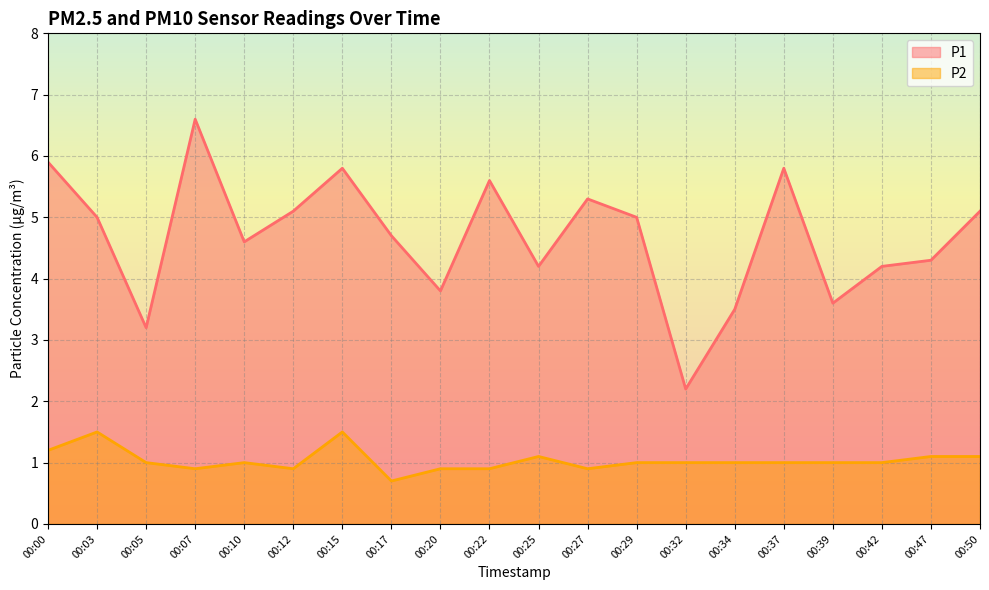

The value of P1 at 00:17 is 4.7. True or false?

True